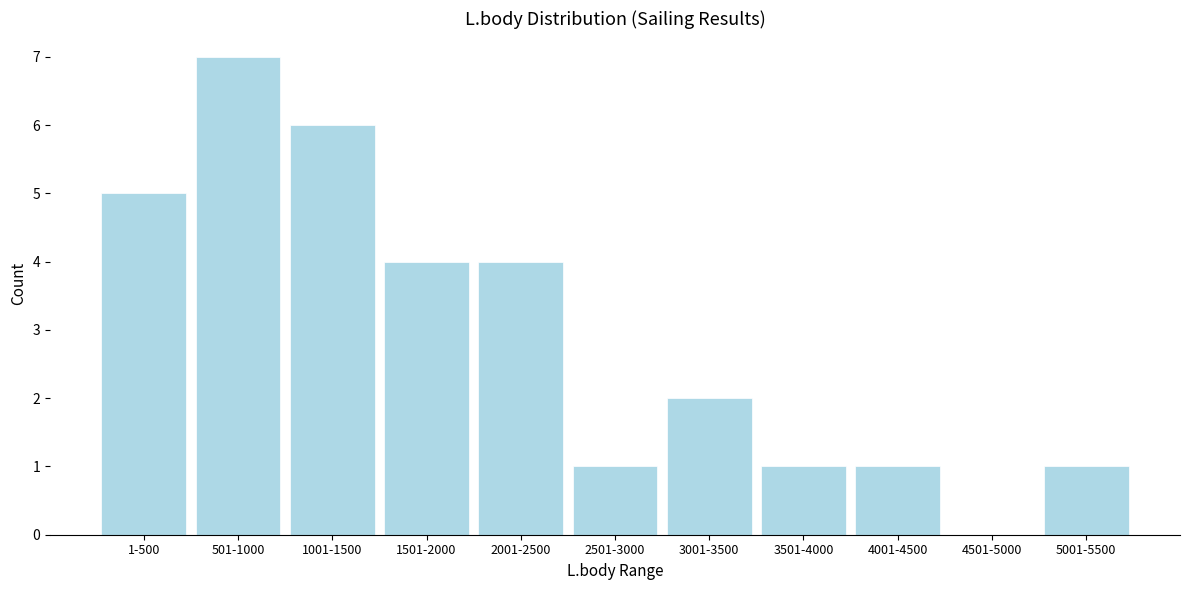

Reading left to right, transcribe all the data shown in this chart.

1-500=5	501-1000=7	1001-1500=6	1501-2000=4	2001-2500=4	2501-3000=1	3001-3500=2	3501-4000=1	4001-4500=1	4501-5000=0	5001-5500=1